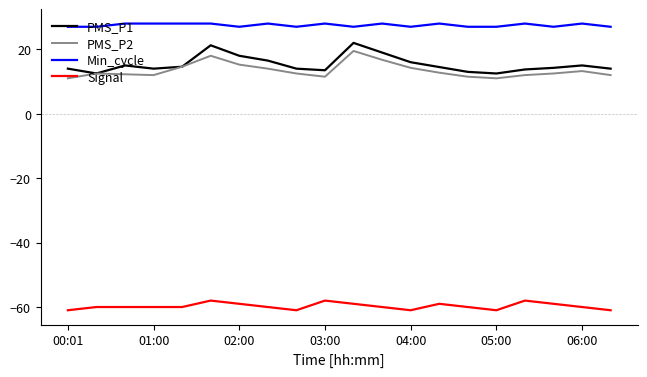

Which series has the largest total across all categories?

Min_cycle